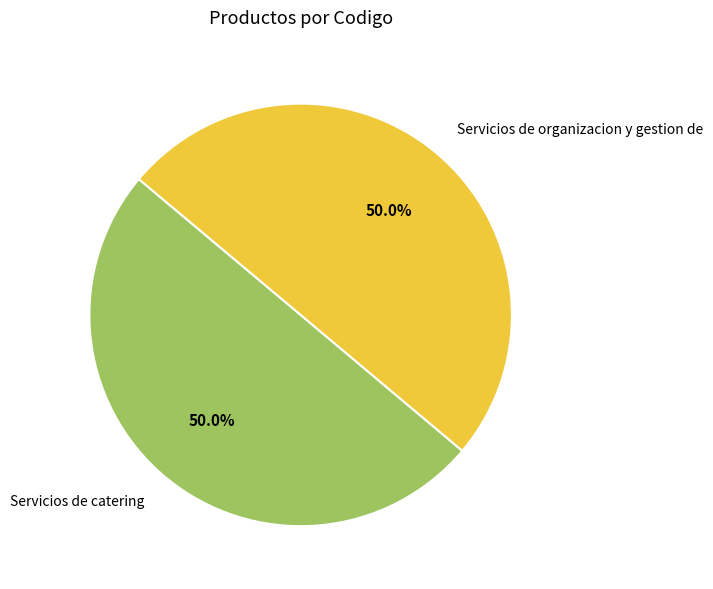

To the nearest percent, what portion does Servicios de catering represent?

50%